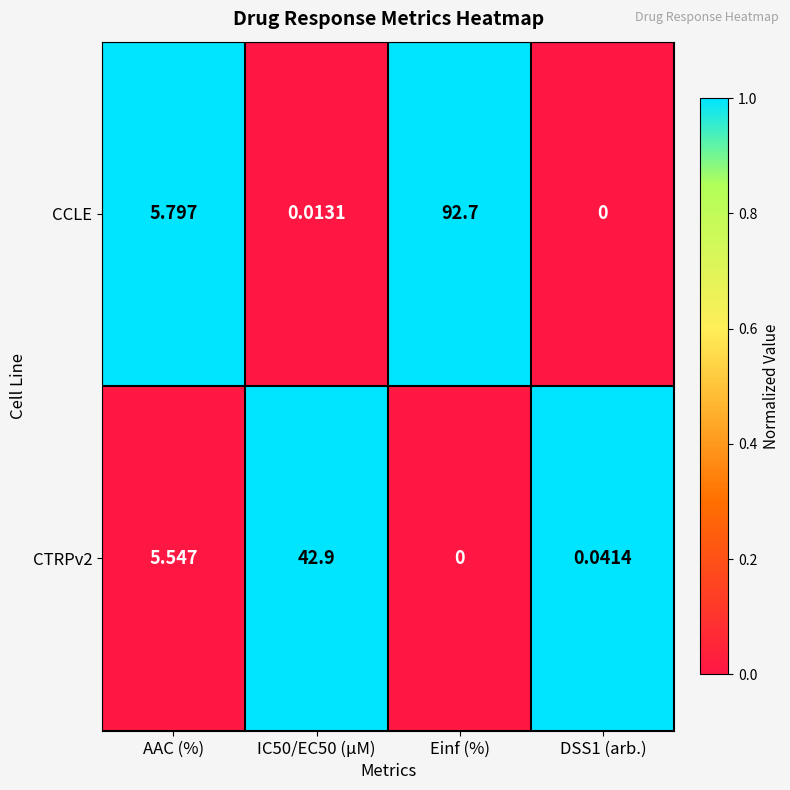

Which series changed the most between AAC (%) and DSS1 (arb.)?

CCLE